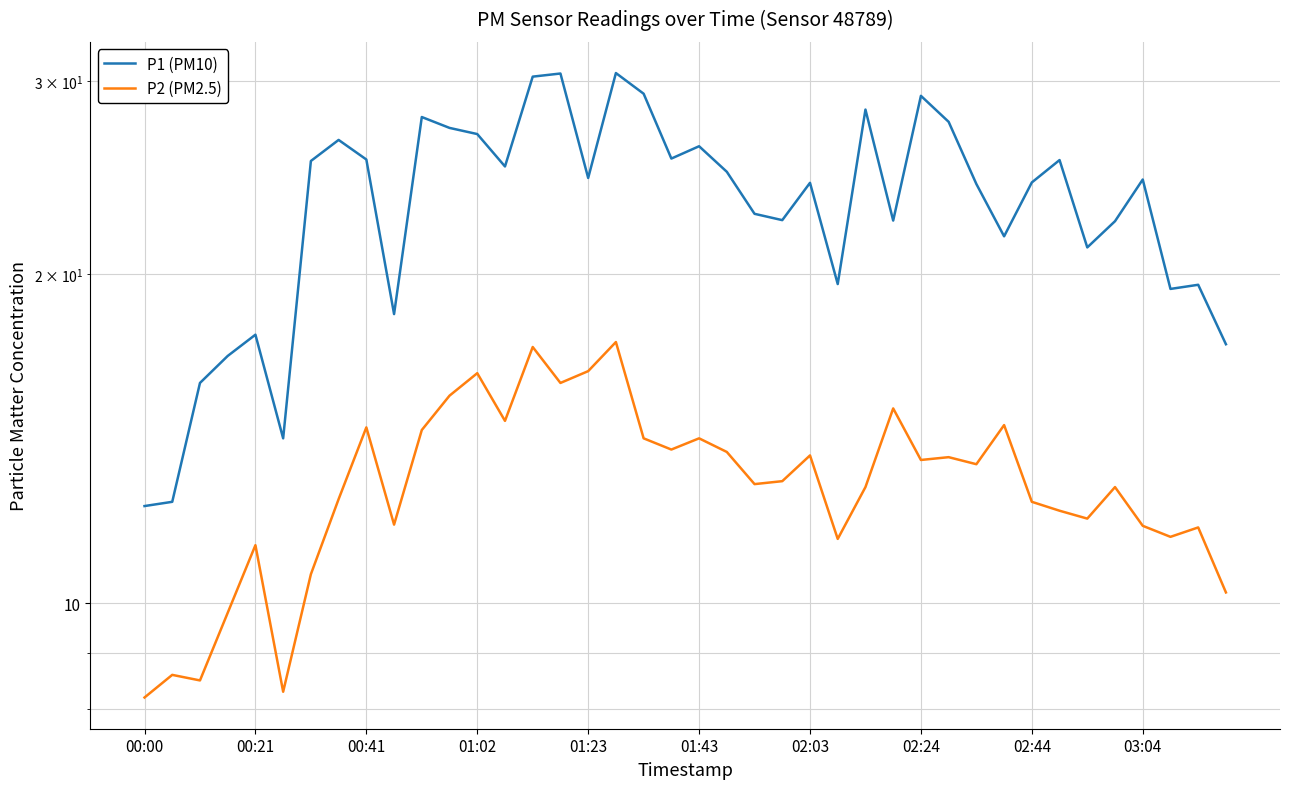

Reading left to right, extract all data points from this chart.

P1 (PM10): 12.3	12.4	15.9	16.8	17.6	14.2	25.4	26.5	25.4	18.4	27.8	27.2	26.9	25.1	30.3	30.5	24.5	30.5	29.2	25.5	26.2	24.8	22.7	22.4	24.2	19.6	28.3	22.4	29.1	27.6	24.2	21.6	24.2	25.4	21.1	22.4	24.4	19.4	19.6	17.2
P2 (PM2.5): 8.2	8.6	8.5	9.8	11.3	8.3	10.6	12.4	14.5	11.8	14.4	15.5	16.2	14.7	17.1	15.9	16.3	17.3	14.2	13.8	14.2	13.8	12.8	12.9	13.7	11.4	12.8	15.1	13.5	13.6	13.4	14.6	12.4	12.2	11.9	12.8	11.8	11.5	11.7	10.2